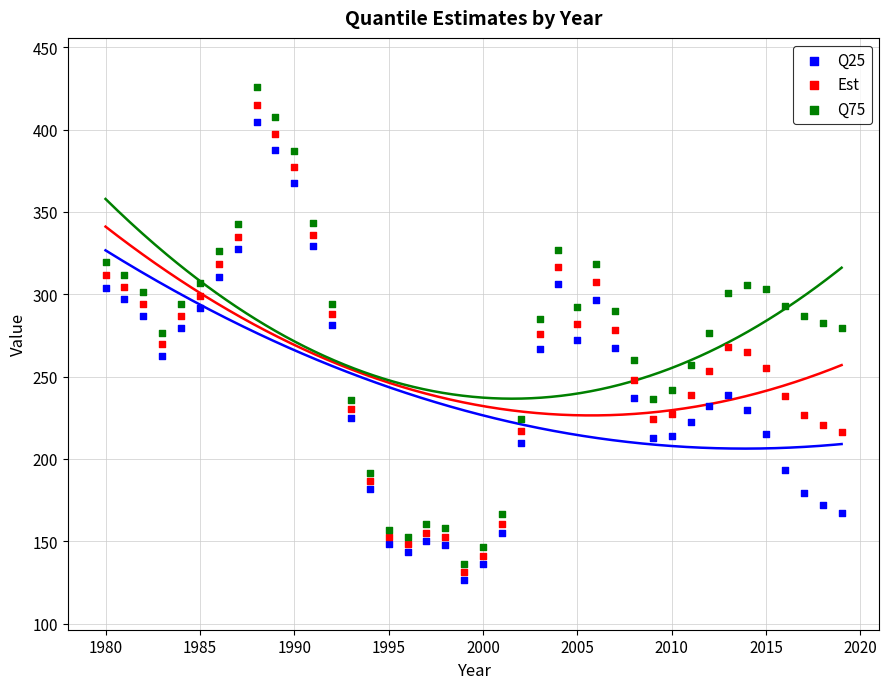

What is the X range (max minus min) for the scatter plot?

39.0